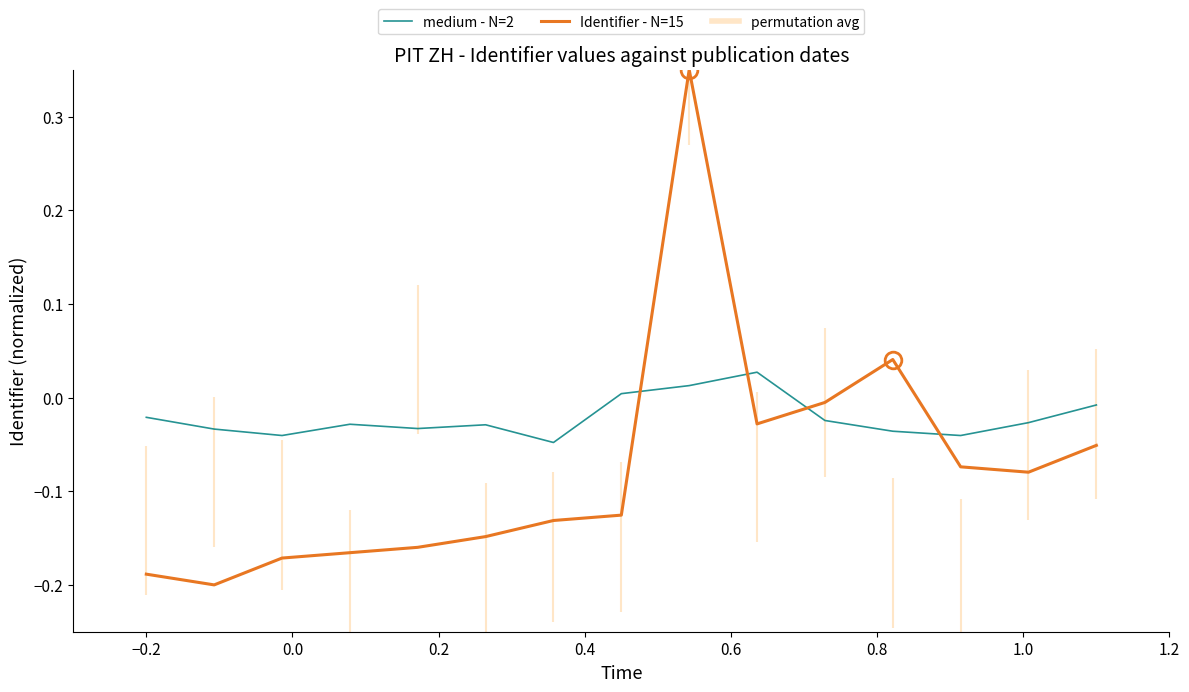

How many negative values does the Identifier - N=15 series have?

13